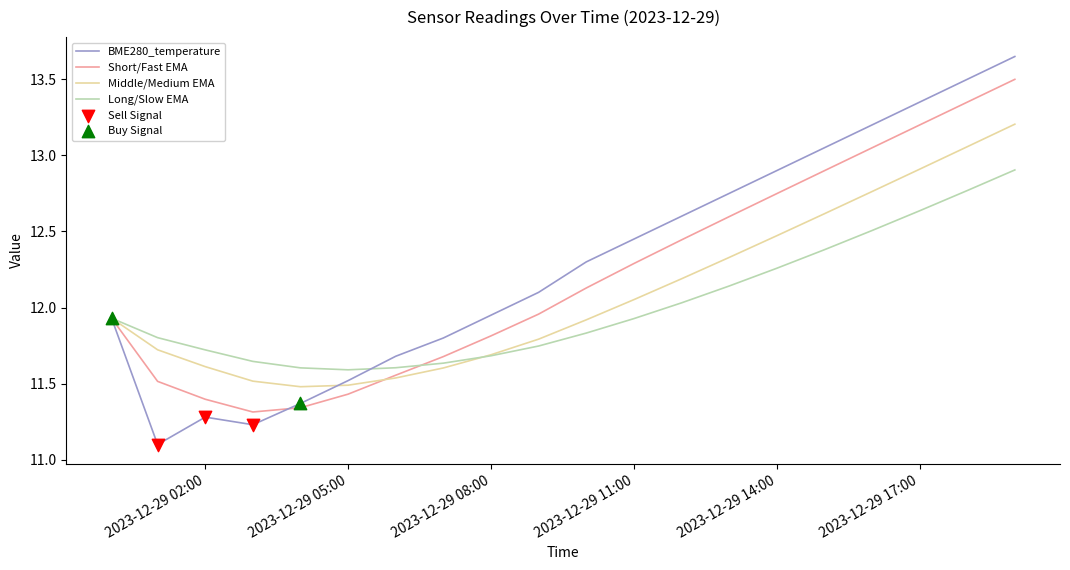

Which series has the widest spread of values?

BME280_temperature